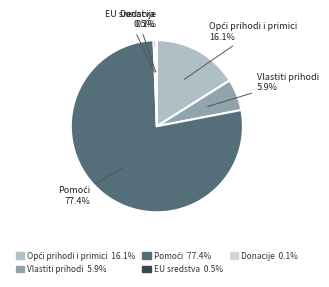

Does EU sredstva account for over 50% of the chart?

No